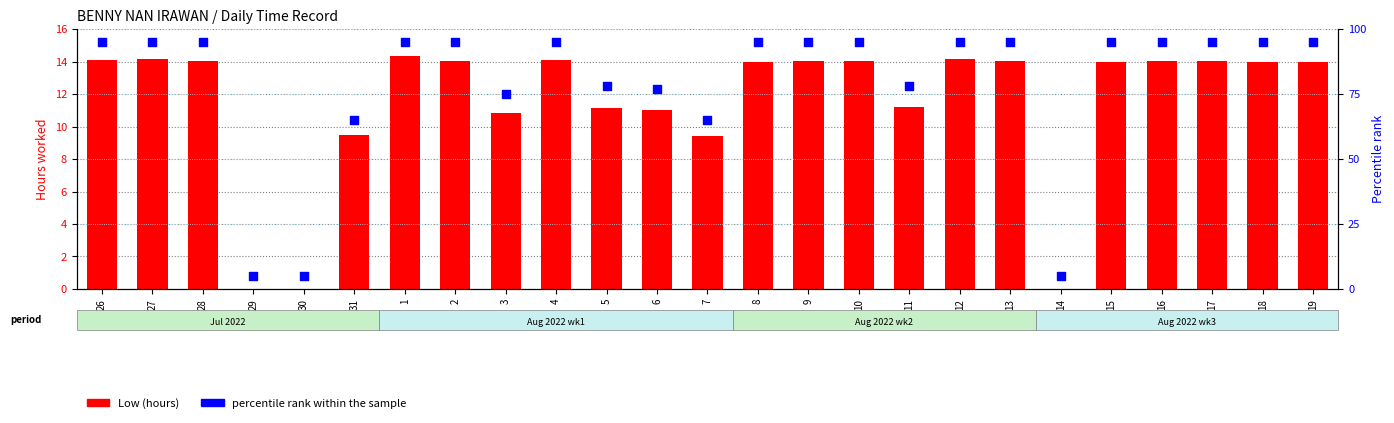

Which series has the largest Y range (max minus min)?

percentile rank within the sample